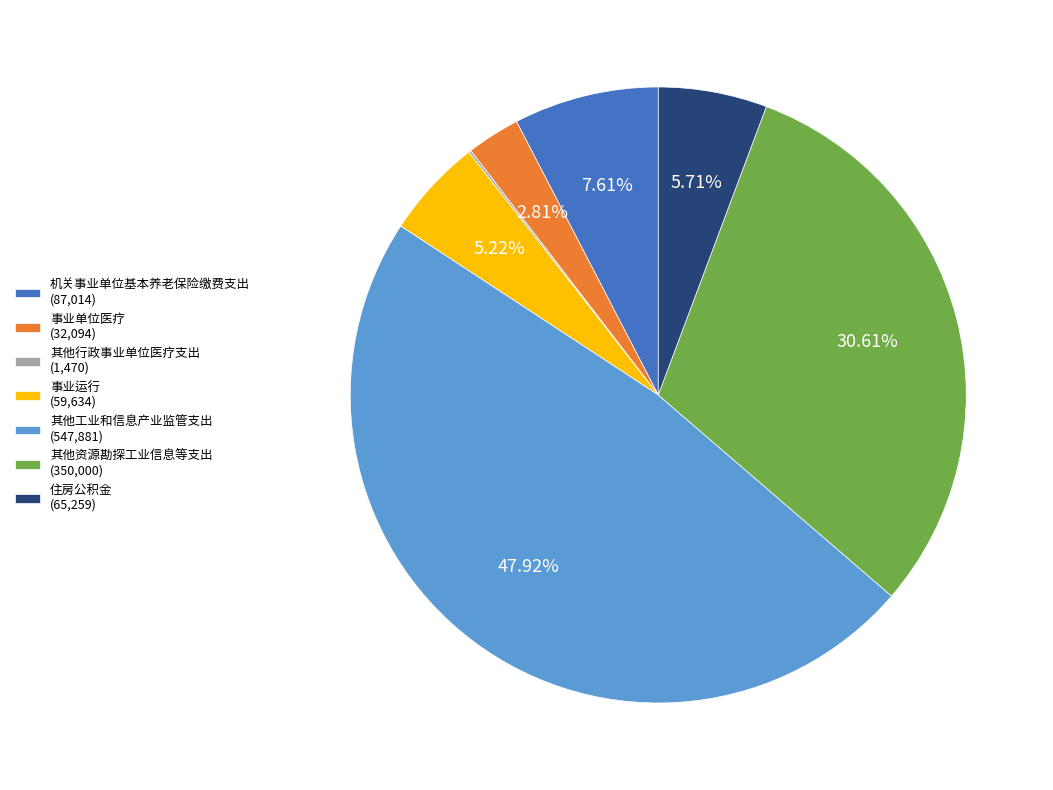

Does 事业单位医疗 (32,094) account for over 50% of the chart?

No